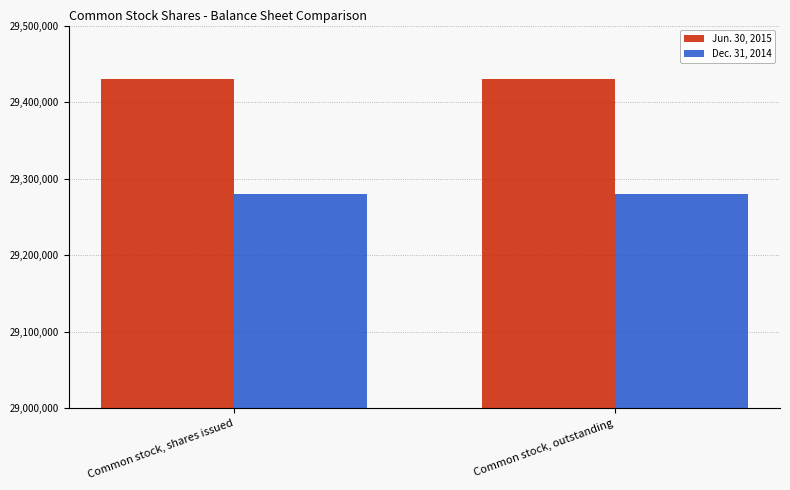

Count the number of categories in the chart.

2